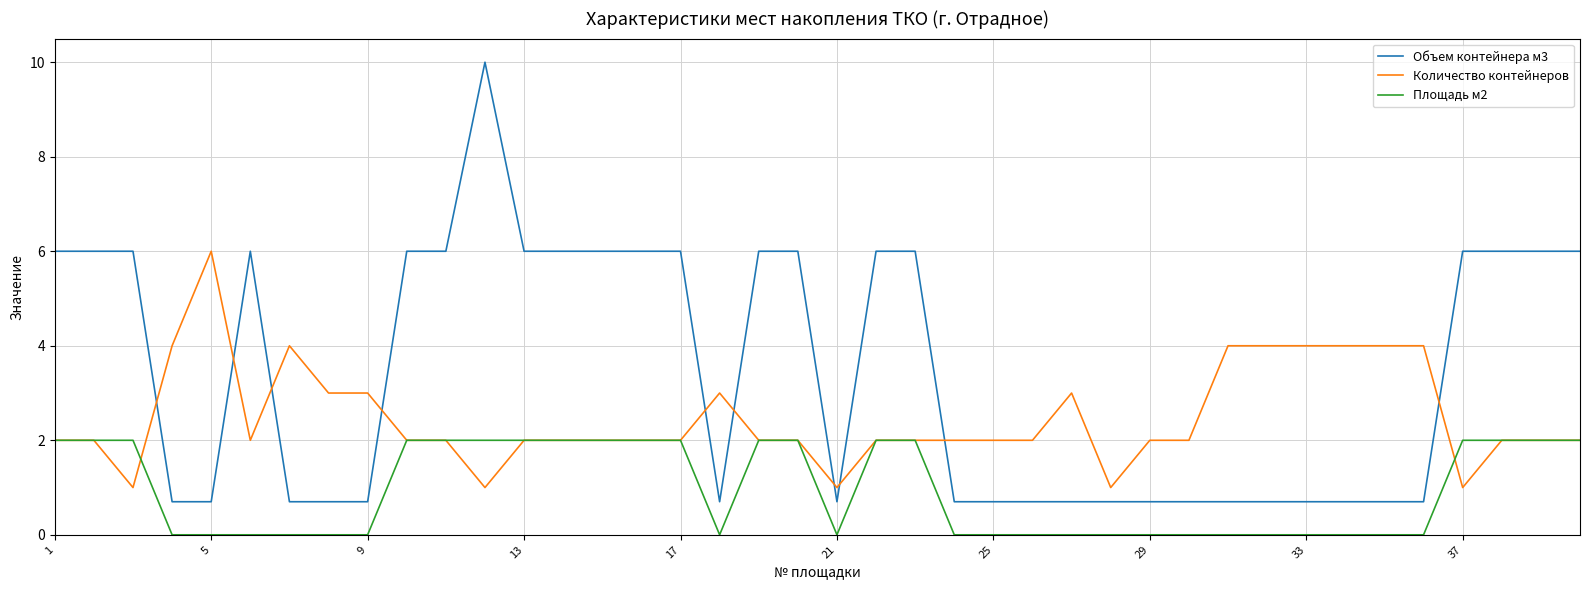

Rank the series by their average value, from highest to lowest.

Объем контейнера м3, Количество контейнеров, Площадь м2